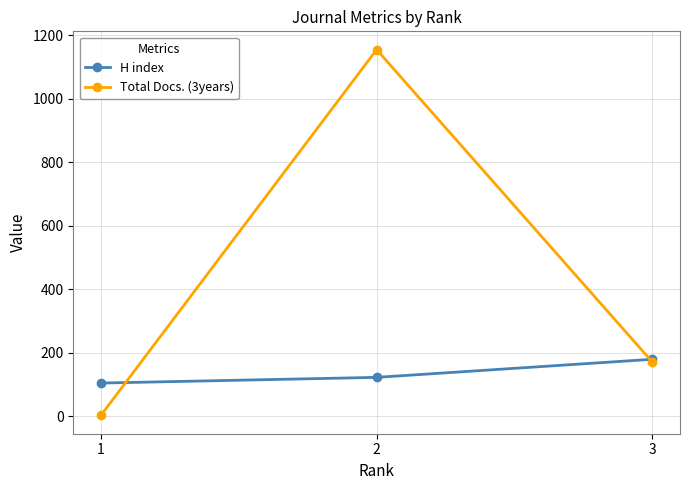

What is the sum of the H index values at 3 and 2?

301